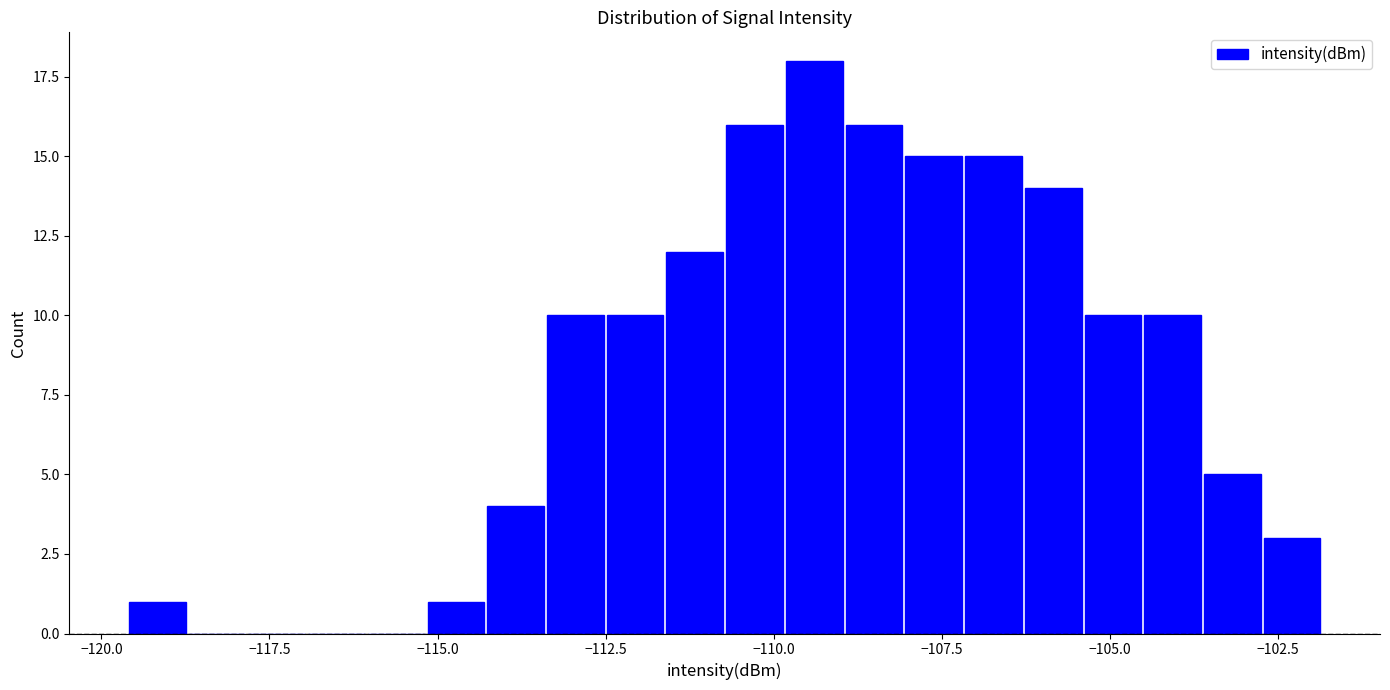

Around what value on the x-axis is the tallest bar? Give the approximate position of its centre, as read against the axis.

-109.5